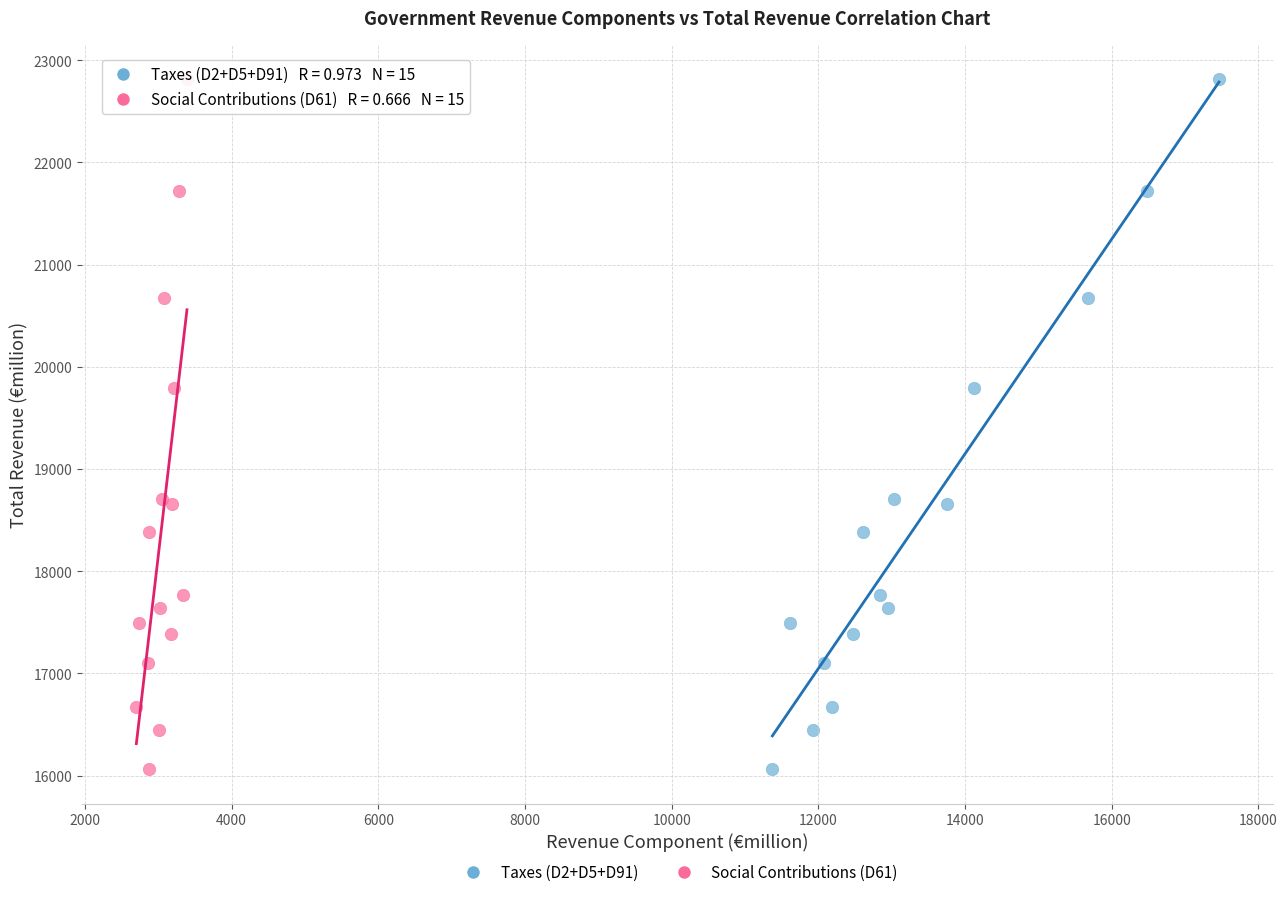

What are all the series names shown in the legend?

Taxes (D2+D5+D91), Social Contributions (D61)